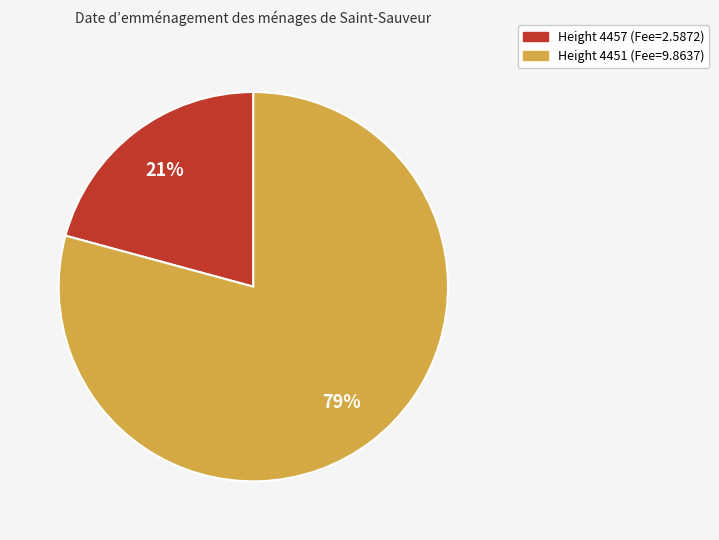

Does any single category account for the majority?

Yes